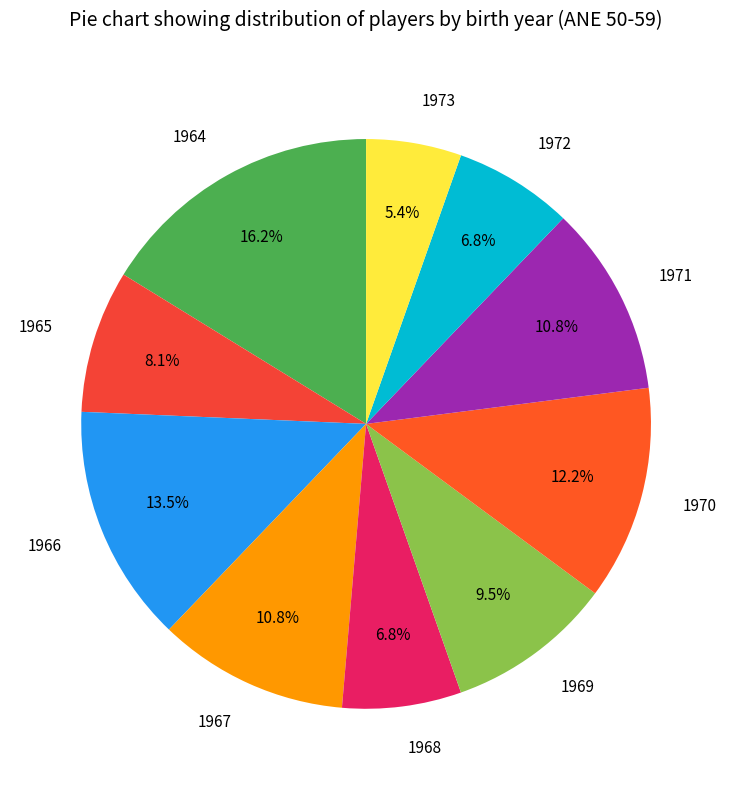

Is it true that 1966 is 28% of the pie?

False